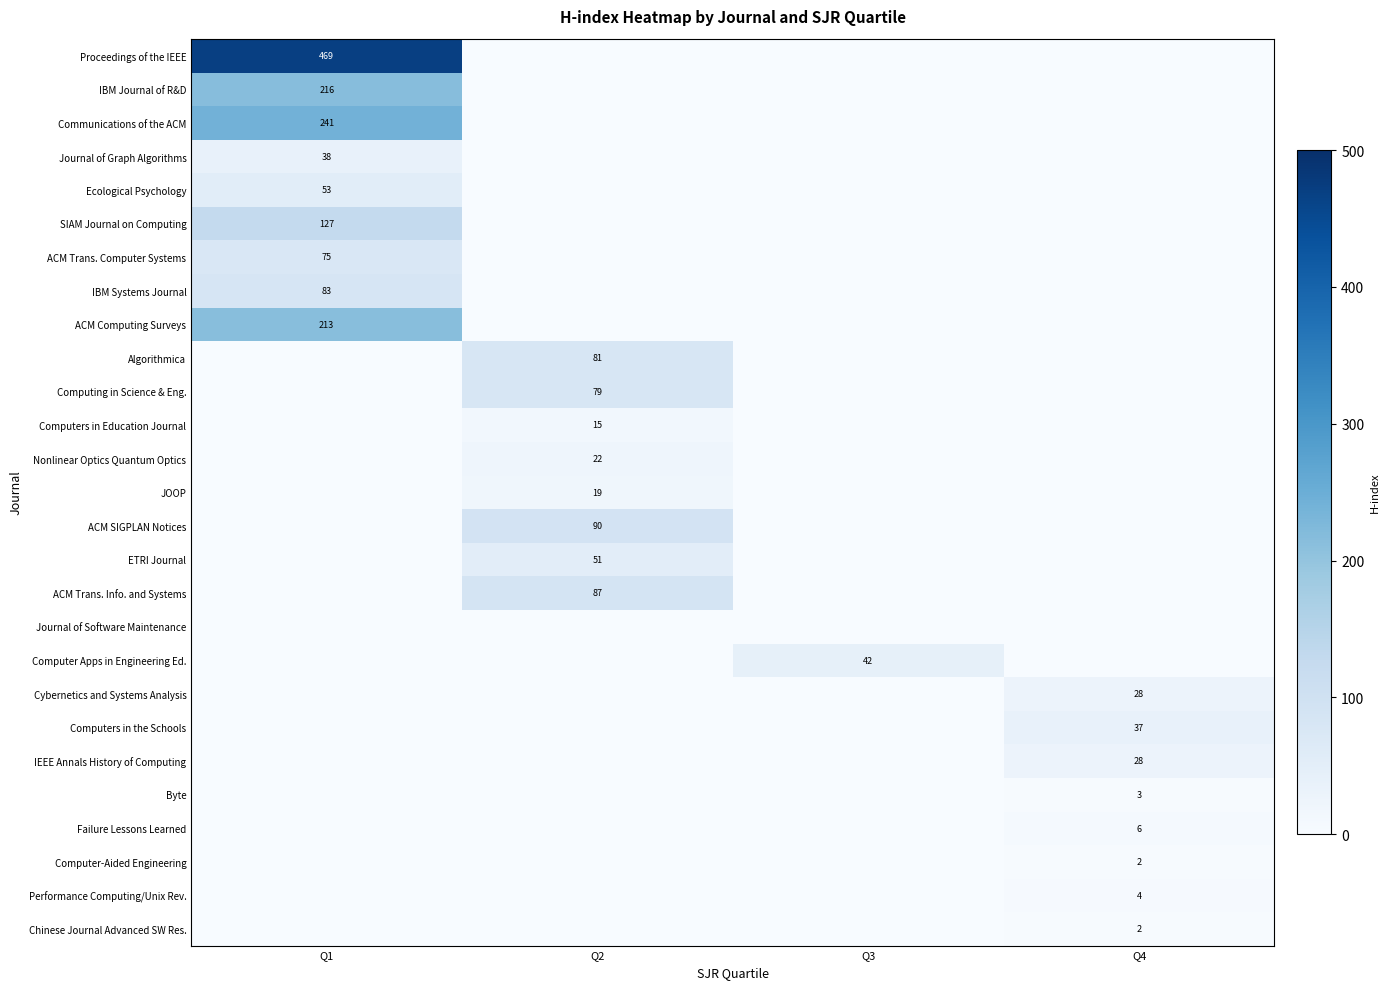

At which label does Computer Apps in Engineering Ed. reach its minimum?

Q1